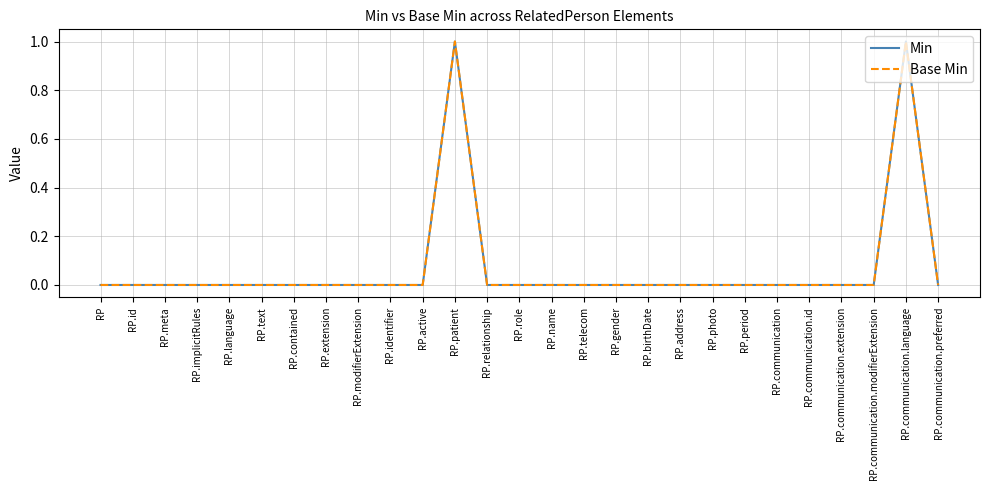

Which category has the highest value across all series?

RP.patient